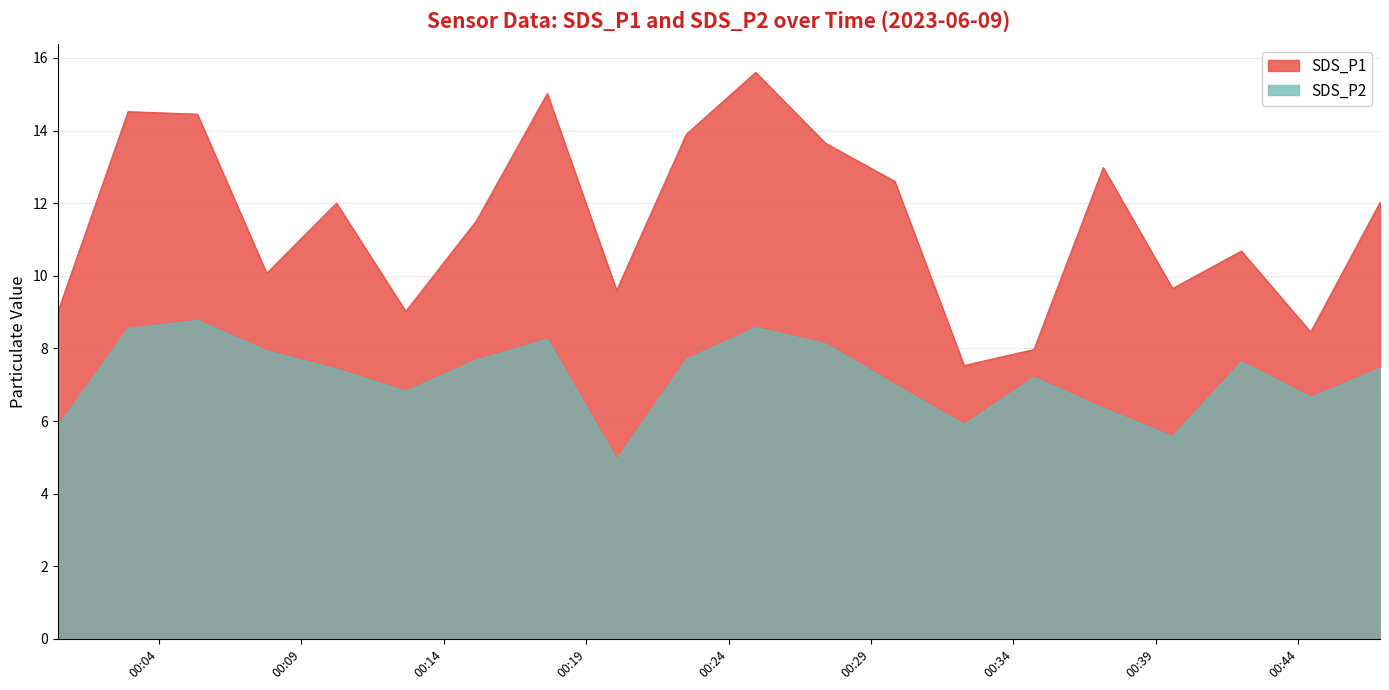

How many data points in SDS_P2 are less than 7?

7